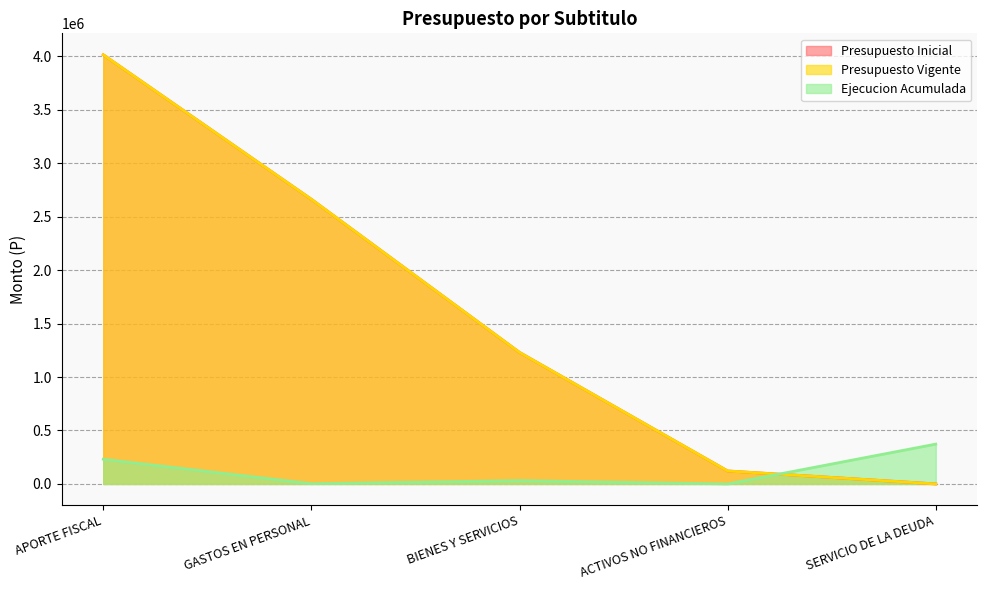

How many data points in Ejecucion Acumulada are above 30907?

2